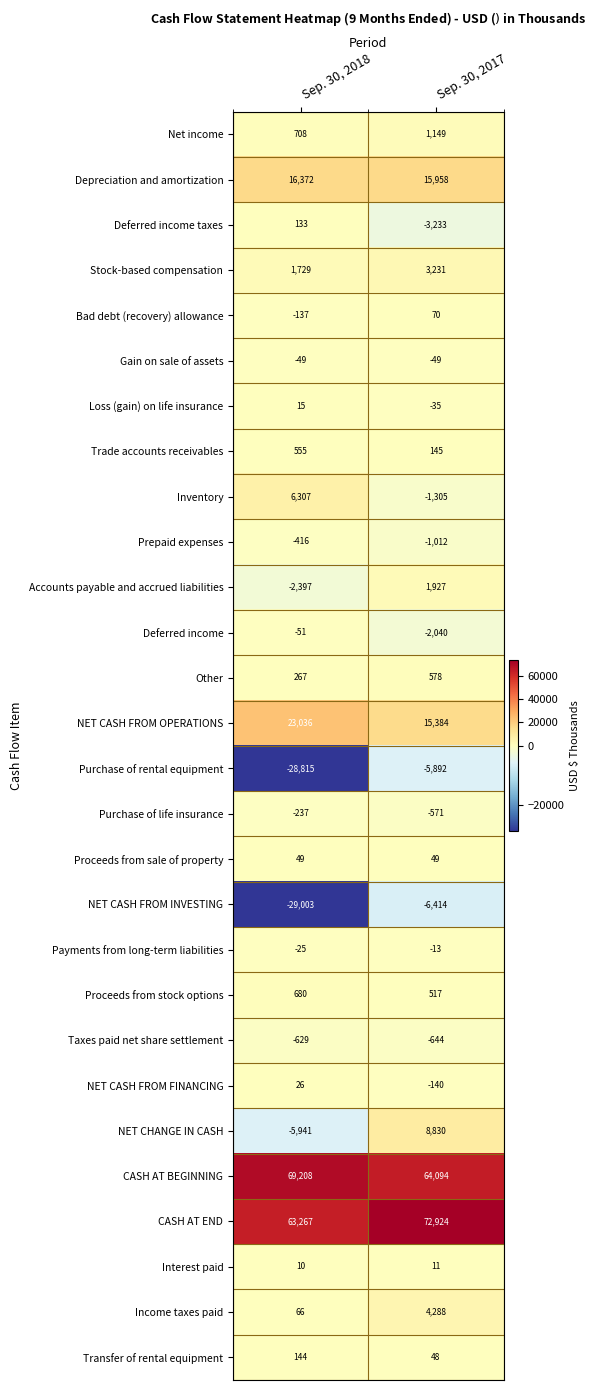

What is the sum of all Bad debt (recovery) allowance values?

-67